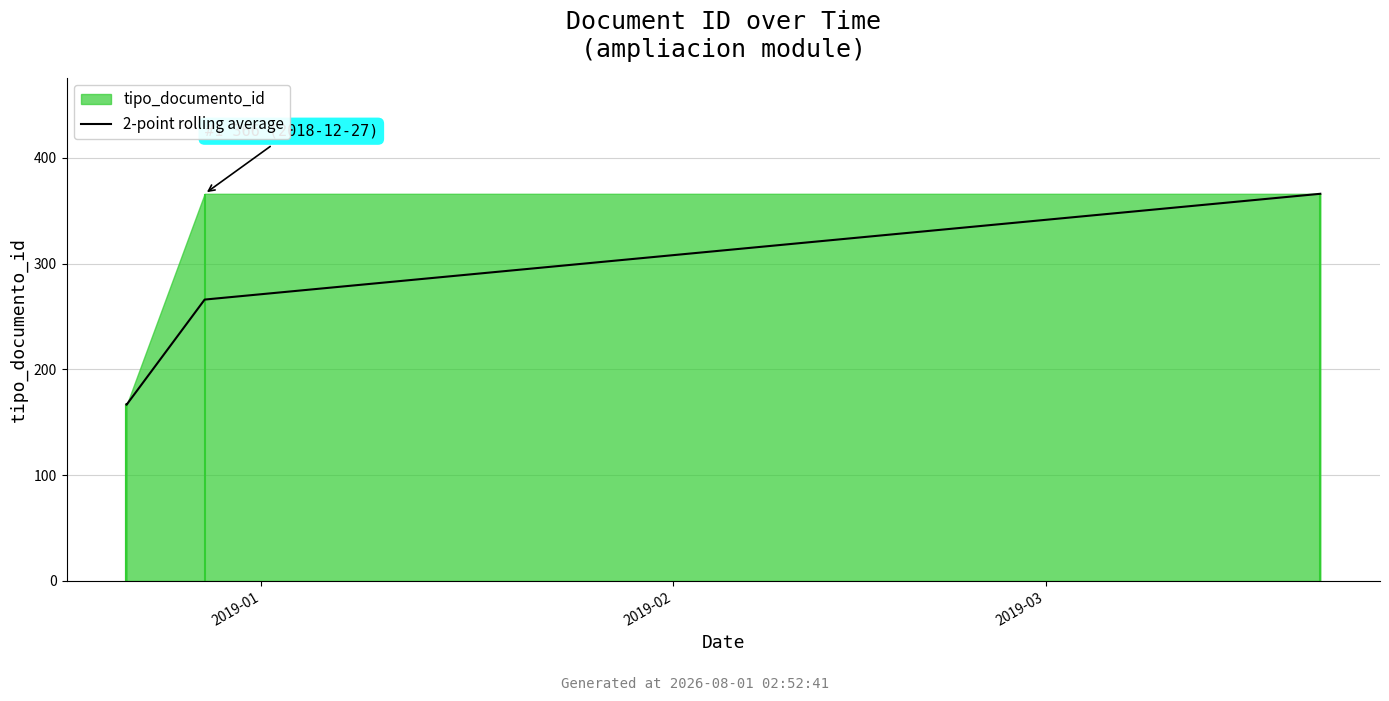

What is the minimum value shown in the chart?

166.5